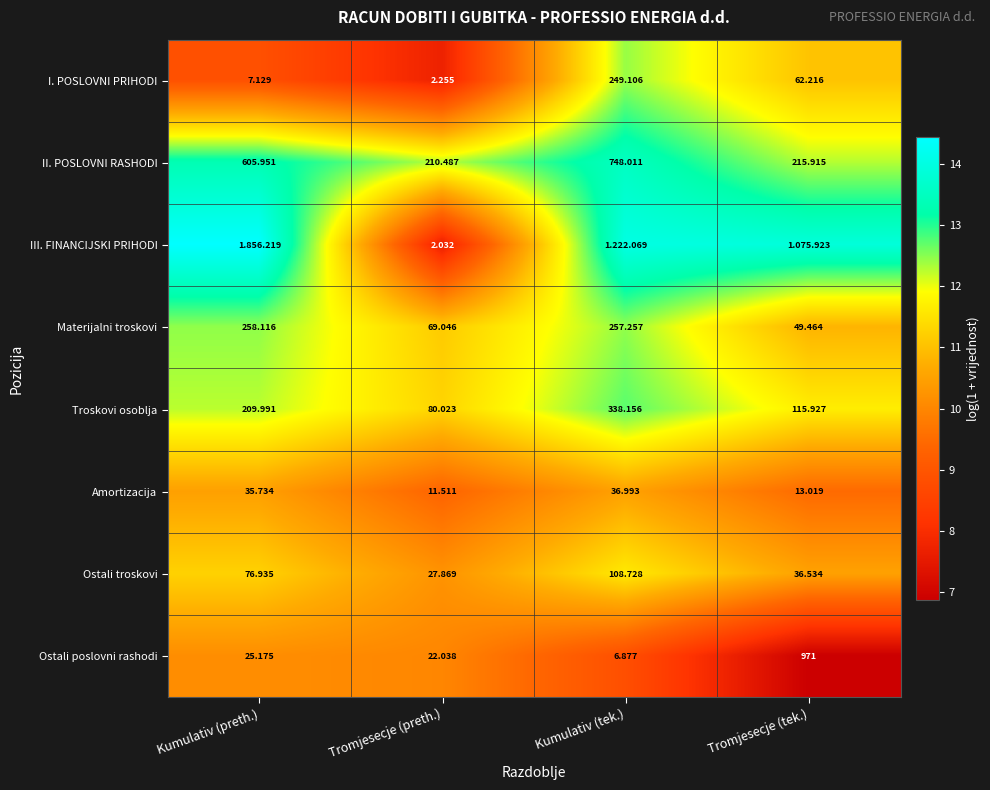

Is the value of Ostali poslovni rashodi at Tromjesecje (preth.) greater than the value of Materijalni troskovi at Tromjesecje (preth.)?

No